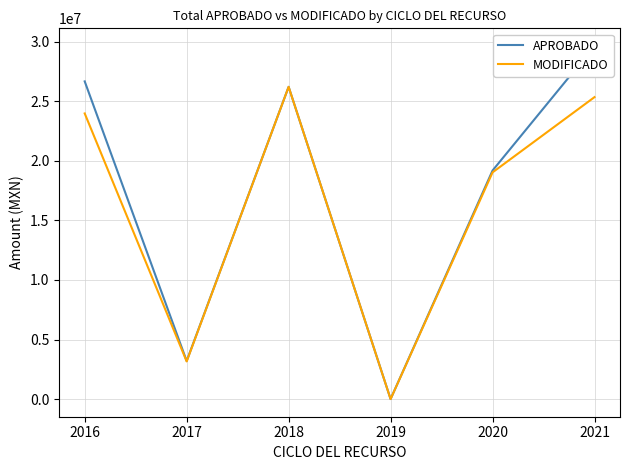

Does the chart display data point markers on the line(s)?

No